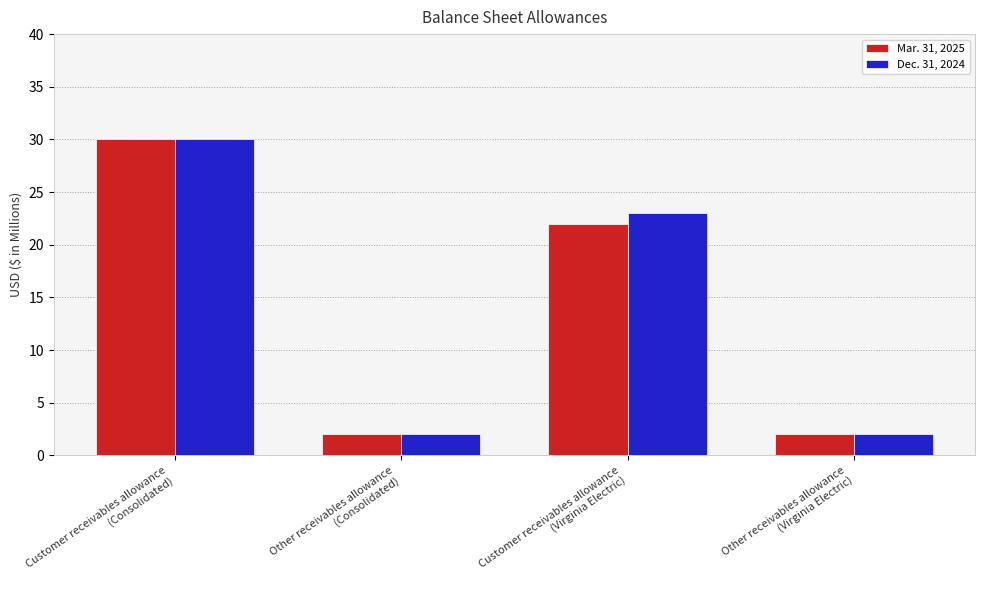

What is the highest value of the Dec. 31, 2024 series?

30